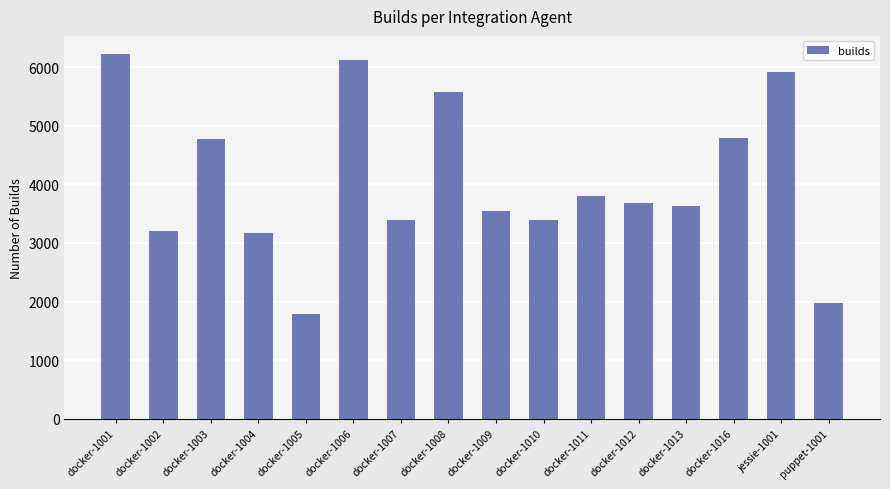

True or false: the data shows 3636 at docker-1006.

False